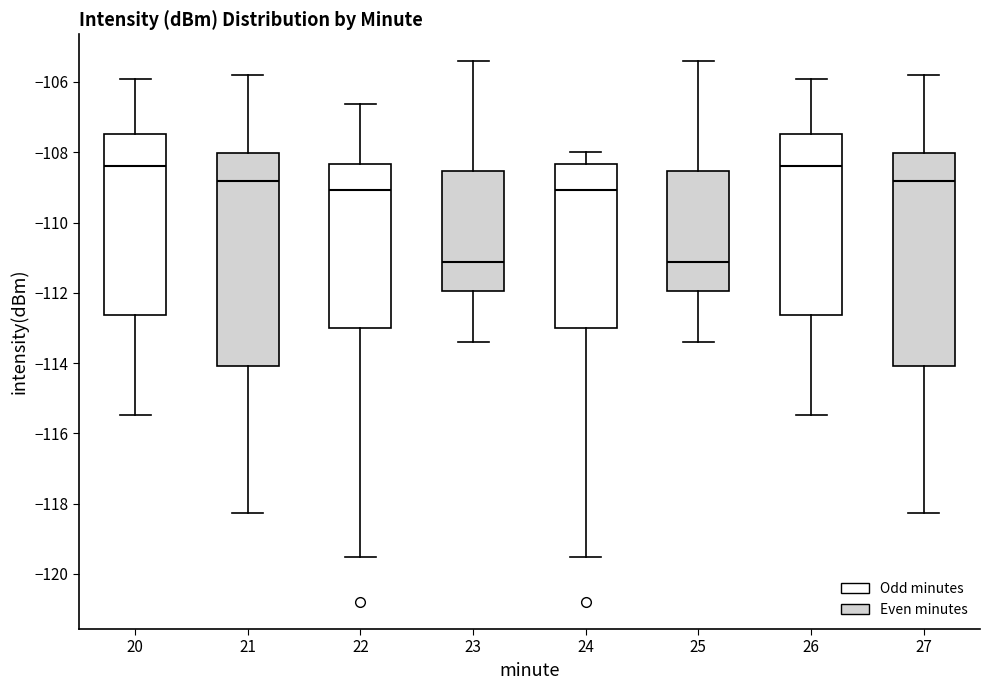

Reading left to right, transcribe this box plot: for each box, give where its median line is, the range the box spans, and where its two whiskers end, as read against the y-axis. The values are not printed on the chart, so give them approximately, as read against the axis.

20: median -108.4, box -112.6 to -107.4, whiskers -115.4 to -106.0
21: median -108.8, box -114.0 to -108.0, whiskers -118.2 to -105.8
22: median -109.0, box -113.0 to -108.4, whiskers -119.6 to -106.6
23: median -111.2, box -112.0 to -108.6, whiskers -113.4 to -105.4
24: median -109.0, box -113.0 to -108.4, whiskers -119.6 to -108.0
25: median -111.2, box -112.0 to -108.6, whiskers -113.4 to -105.4
26: median -108.4, box -112.6 to -107.4, whiskers -115.4 to -106.0
27: median -108.8, box -114.0 to -108.0, whiskers -118.2 to -105.8